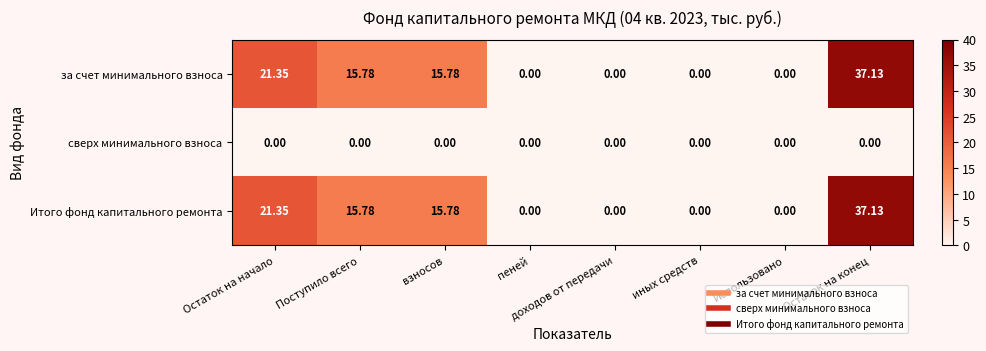

Is the value of Итого фонд капитального ремонта at Остаток на конец greater than the value of сверх минимального взноса at пеней?

Yes